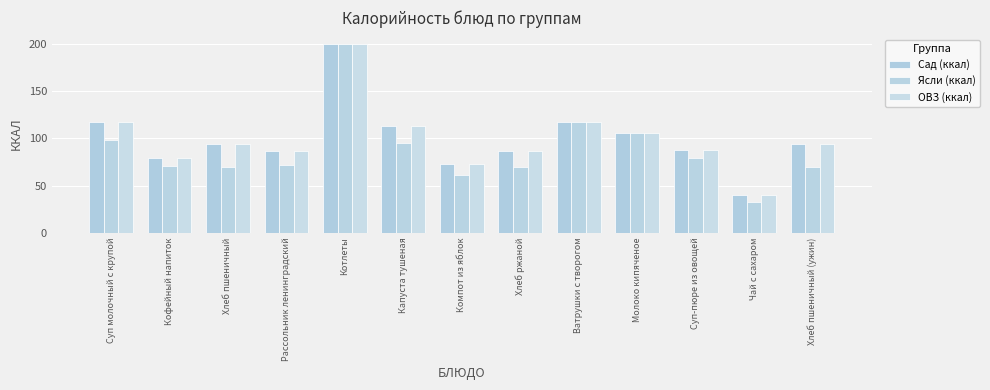

What is the sum of all Сад (ккал) values?

1297